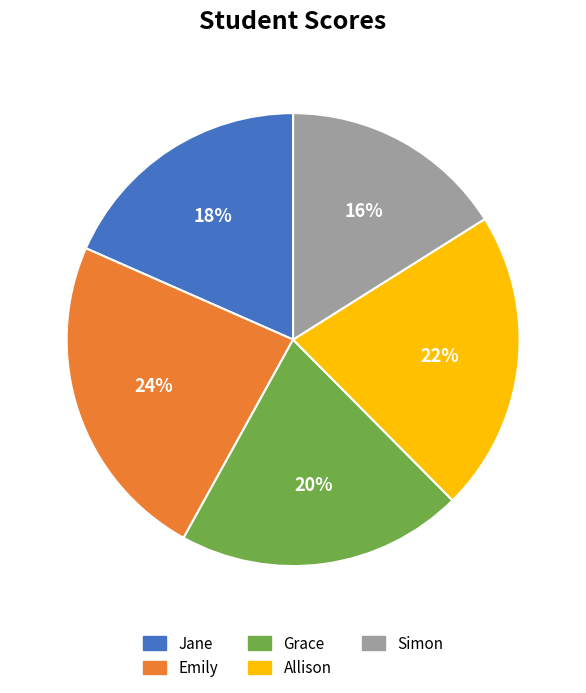

To the nearest percent, what portion does Simon represent?

16%